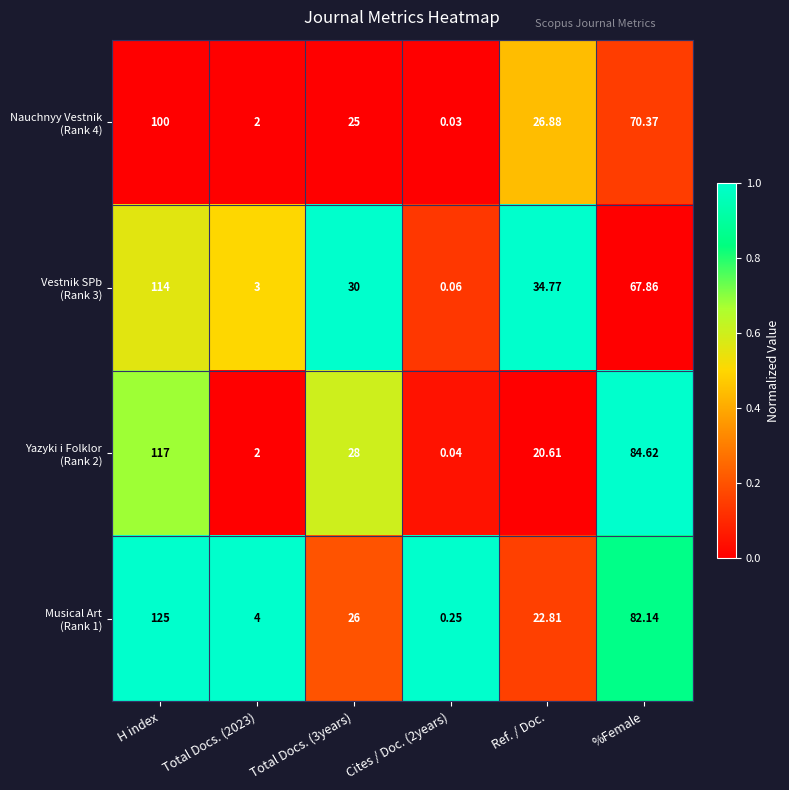

At which category is the sum across all series the highest?

H index